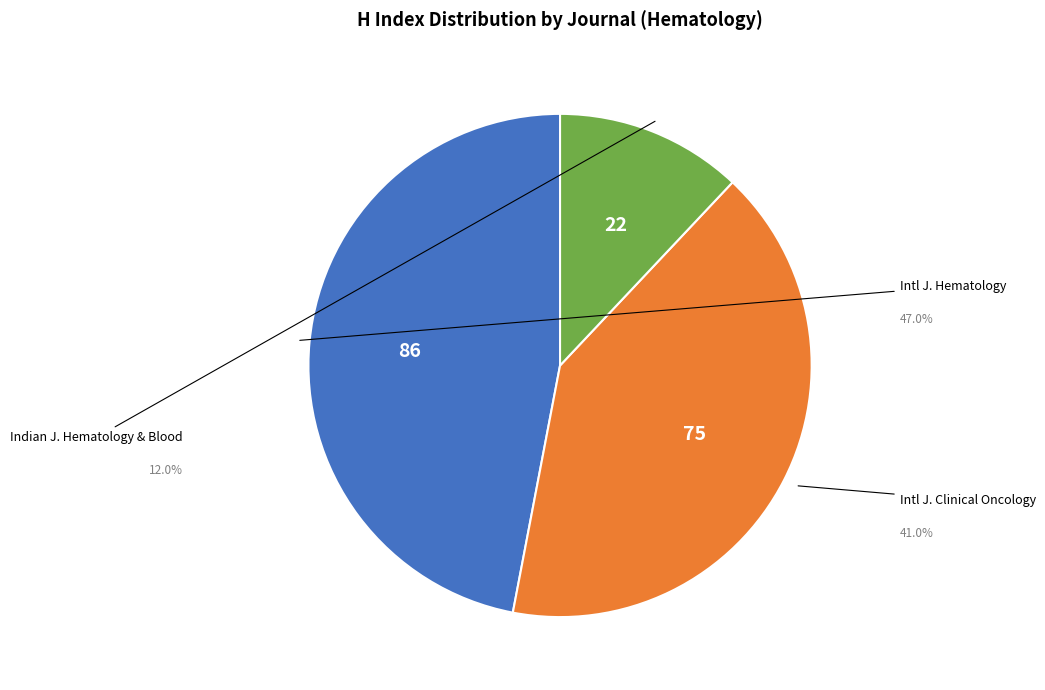

Which slice is the smallest?

Indian Journal of Hematology and Blood Transfusion